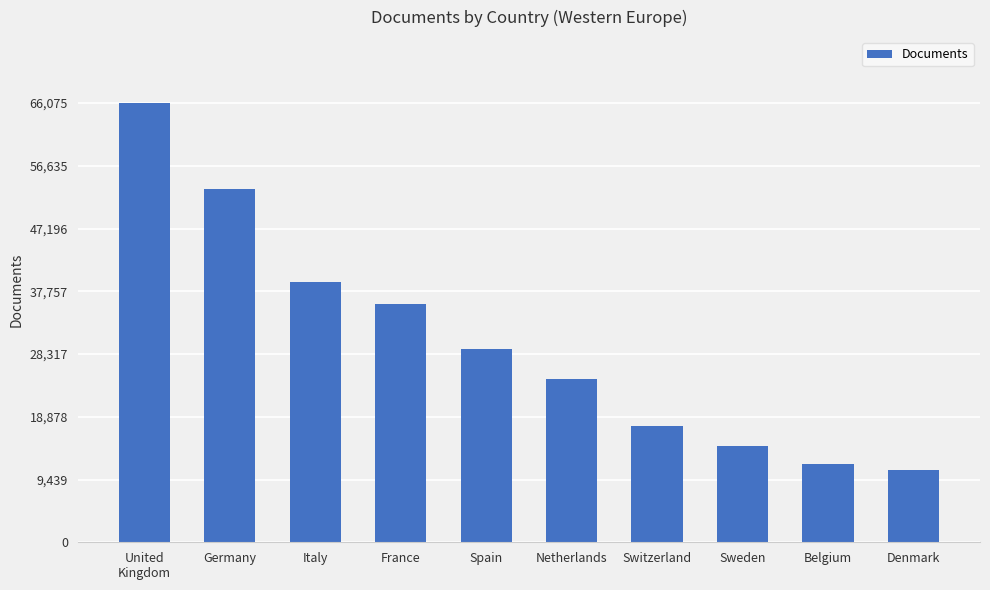

List the labels in order of value, smallest first.

Denmark, Belgium, Sweden, Switzerland, Netherlands, Spain, France, Italy, Germany, United
Kingdom